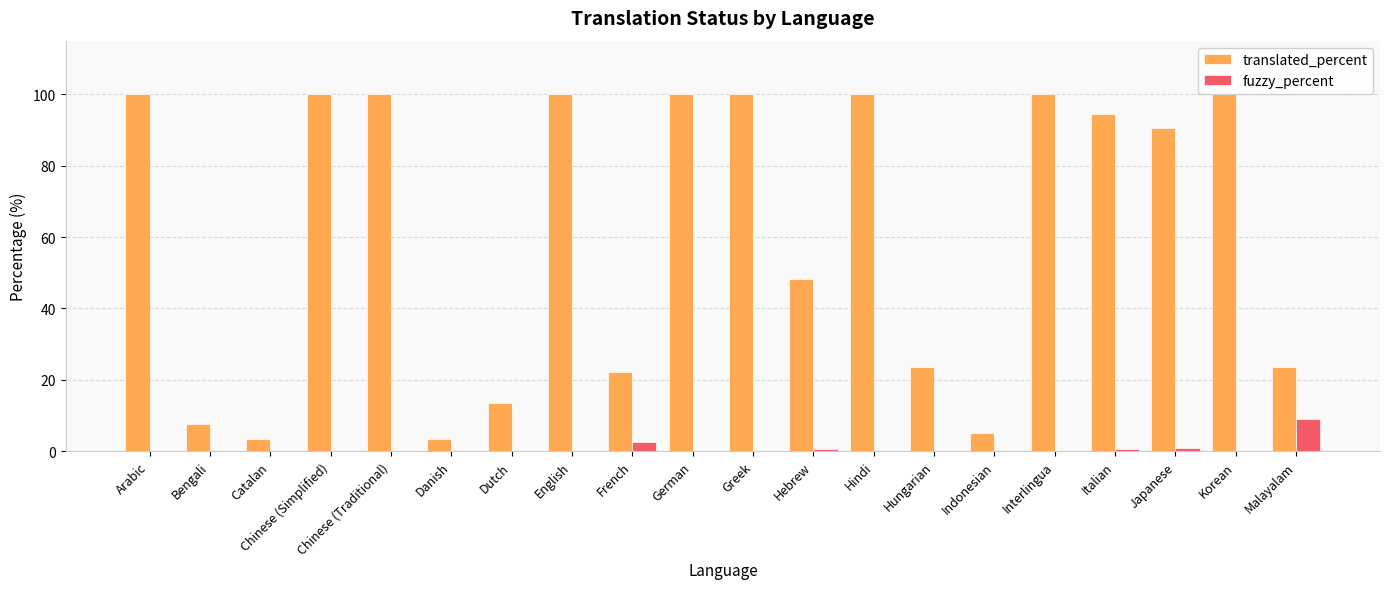

Reading left to right, transcribe all the data shown in this chart.

translated_percent: 100.0	7.5	3.5	100.0	100.0	3.5	13.5	100.0	22.1	100.0	100.0	48.2	100.0	23.6	5.0	100.0	94.4	90.4	100.0	23.6
fuzzy_percent: 0.0	0.0	0.0	0.0	0.0	0.0	0.0	0.0	2.5	0.0	0.0	0.5	0.0	0.0	0.0	0.0	0.5	1.0	0.0	9.0